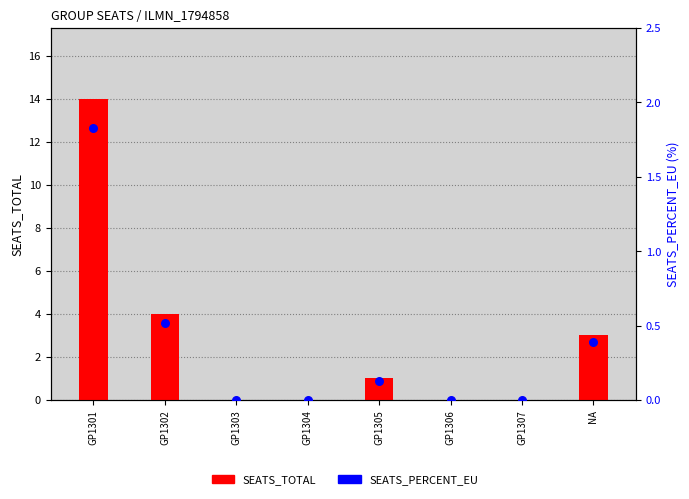

At which category is the sum across all series the highest?

GP1301